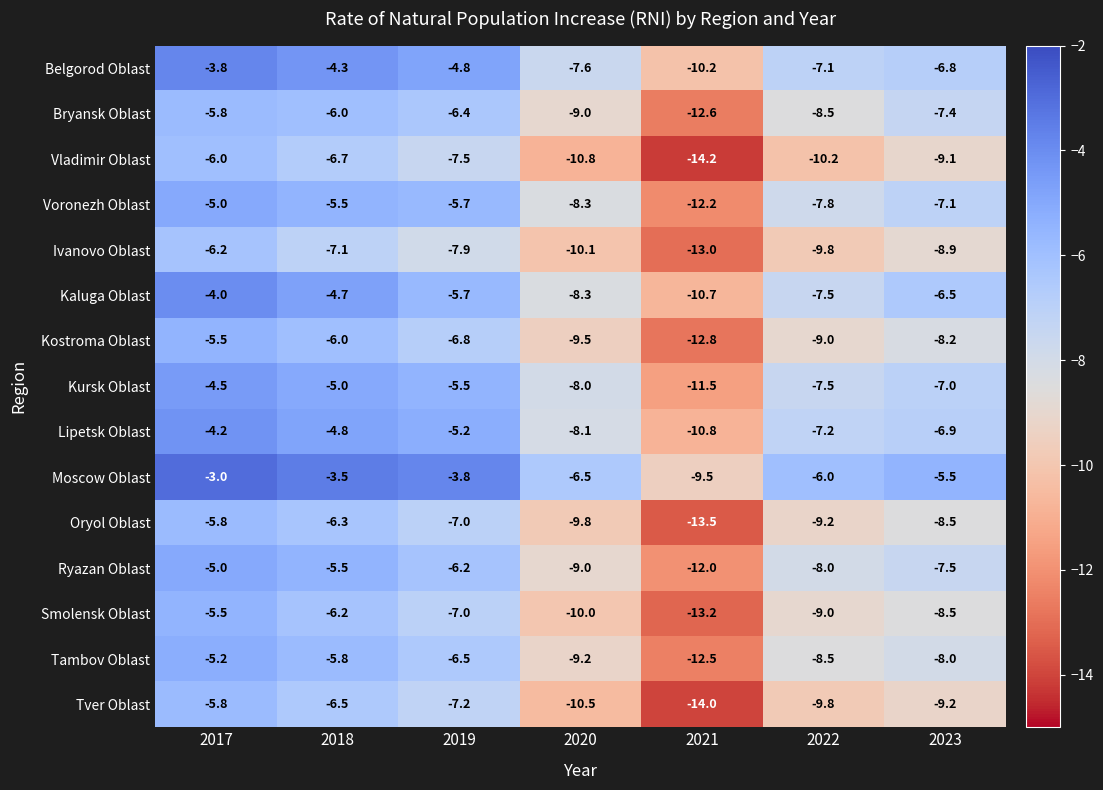

Where does the Voronezh Oblast series first go above -7?

2017